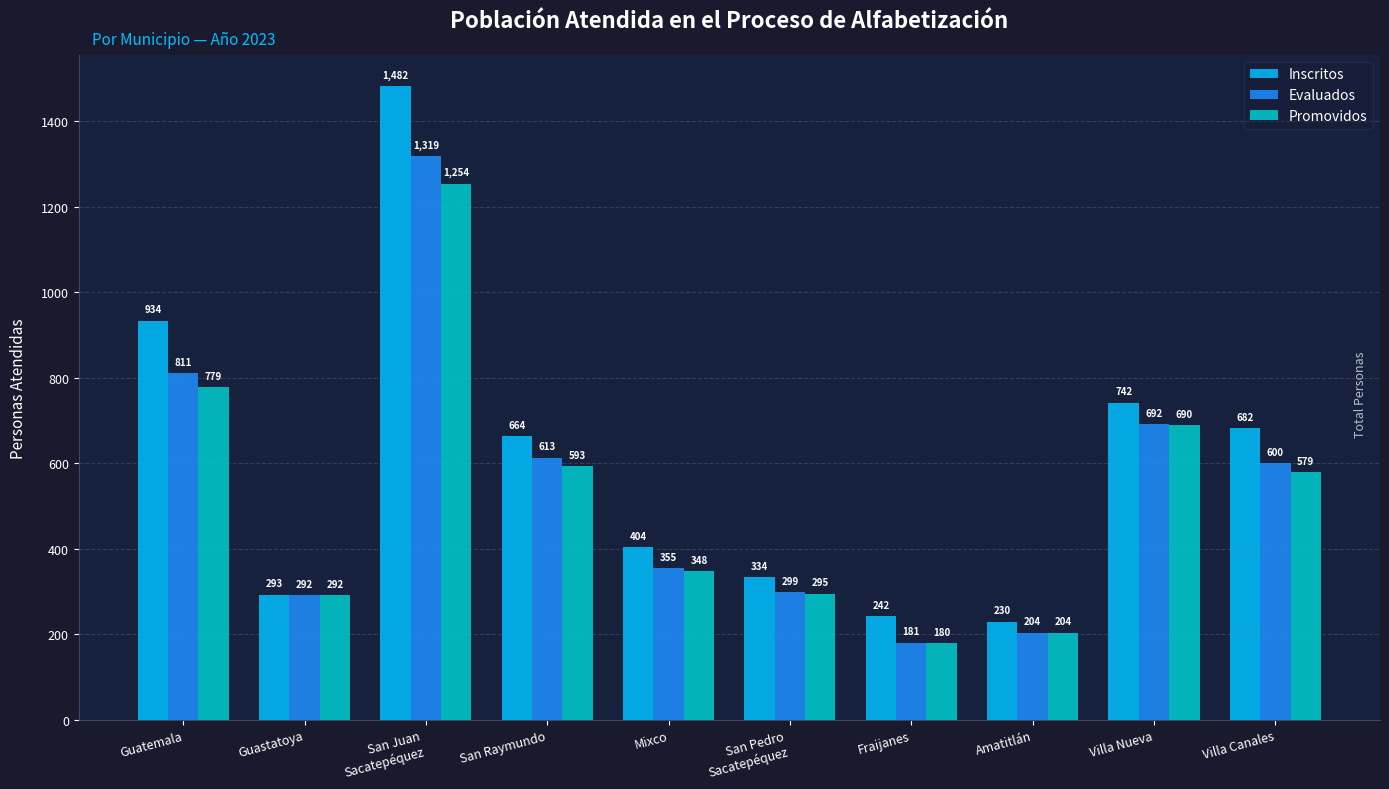

True or false: Promovidos has a value of 907 at Villa Nueva.

False